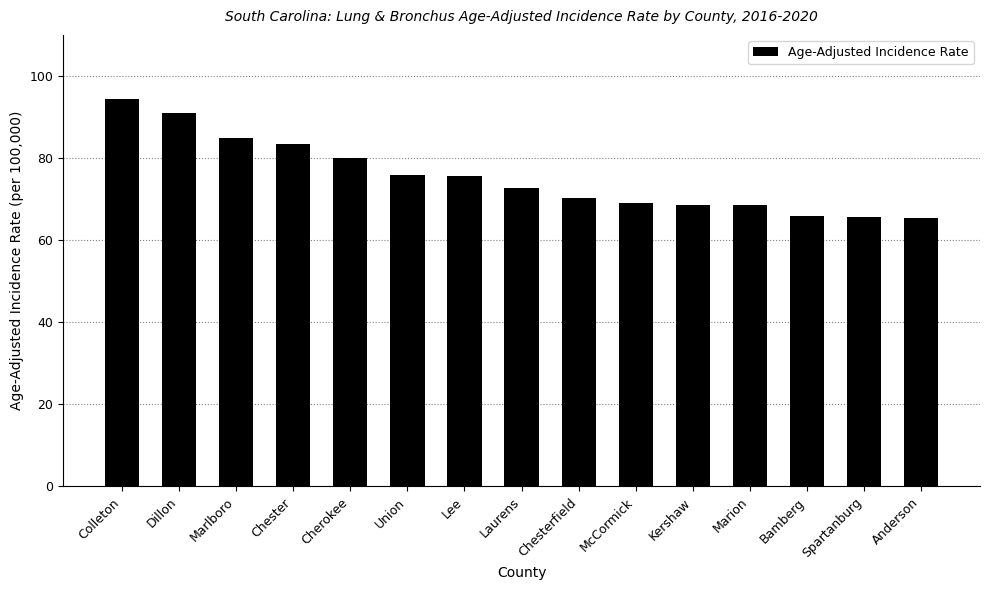

Read the value at Anderson.

65.5